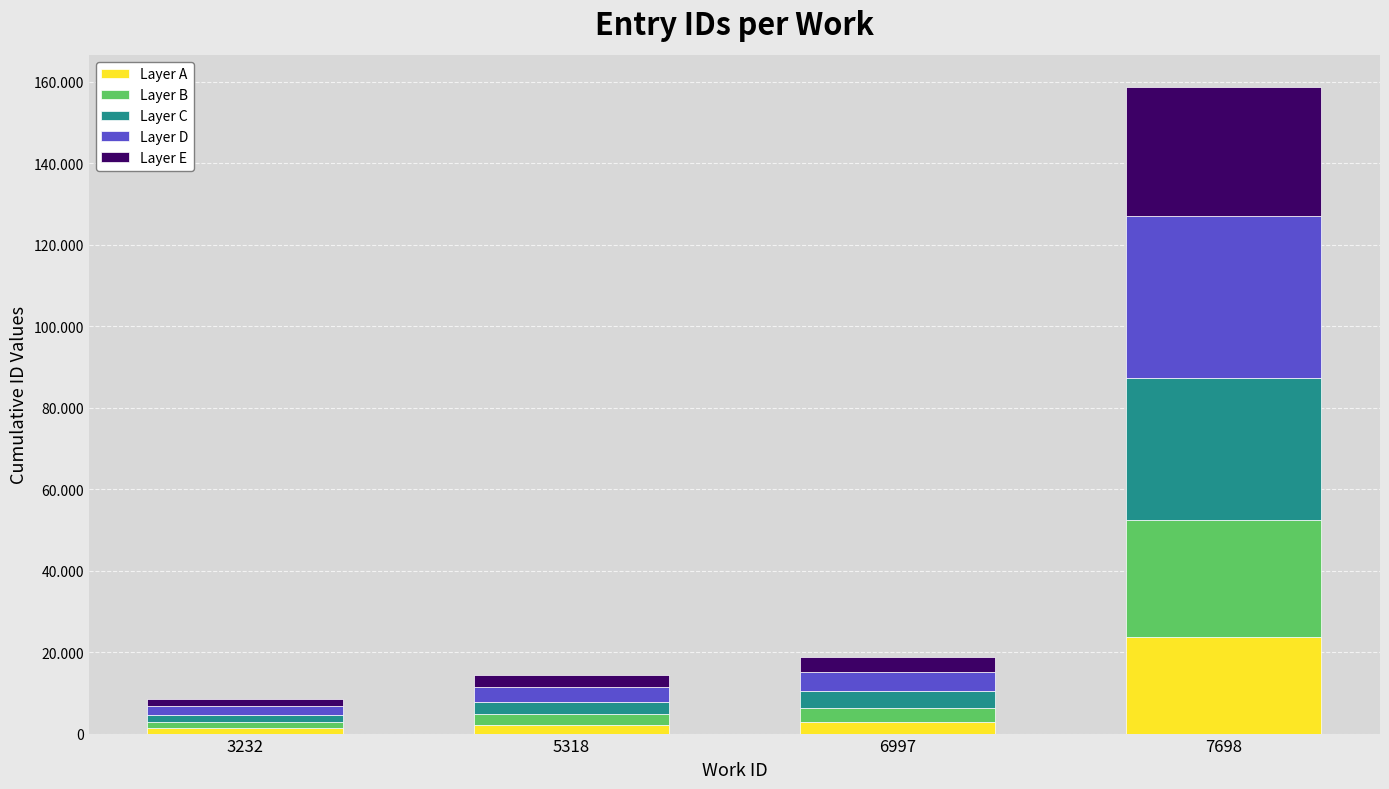

Are the bars grouped side by side (vs. stacked)?

No